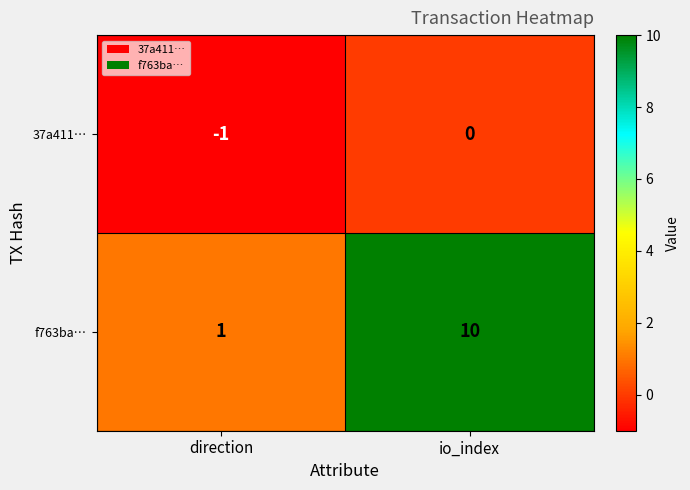

At how many categories does at least one series exceed 3?

1